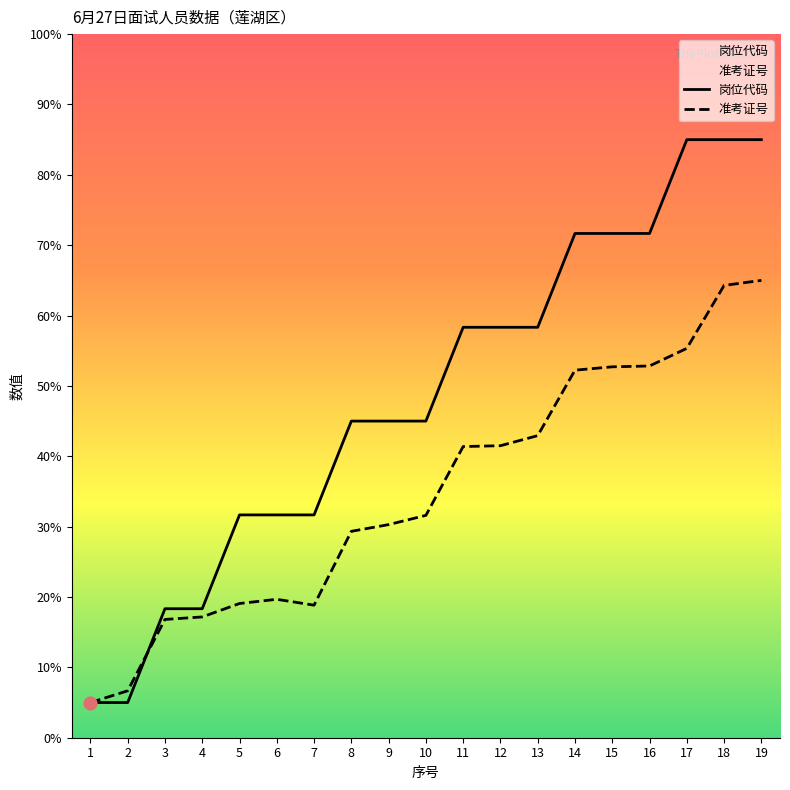

What are all the series names shown in the legend?

岗位代码, 准考证号